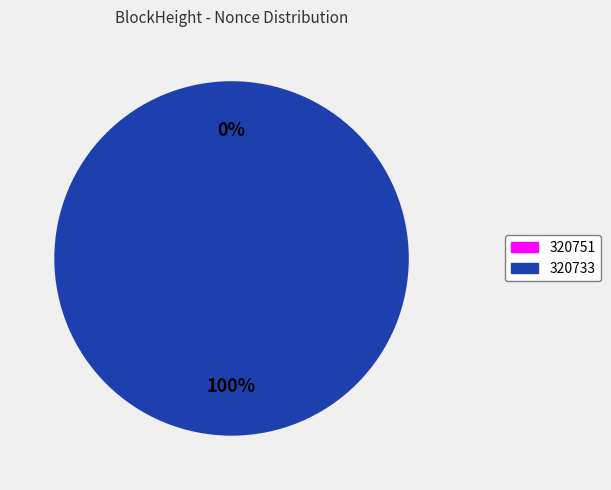

Is it true that 320733 is 100% of the pie?

True